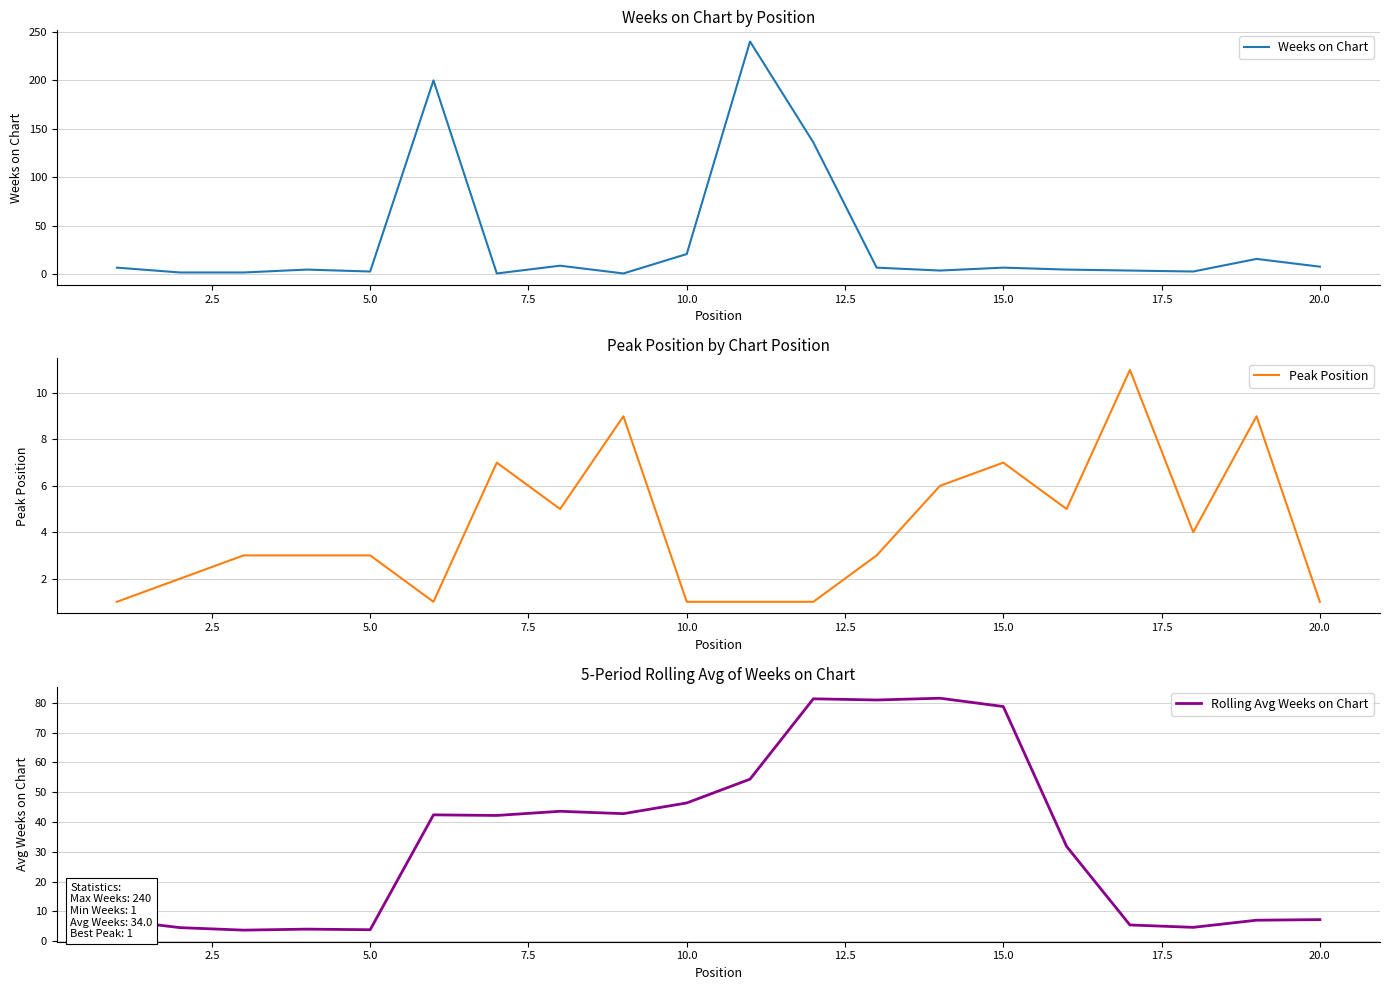

Reading right to left, list all the values displayed in this chart.

Weeks on Chart: 8.0	16.0	3.0	4.0	5.0	7.0	4.0	7.0	136.0	240.0	21.0	1.0	9.0	1.0	200.0	3.0	5.0	2.0	2.0	7.0
Peak Position: 1.0	9.0	4.0	11.0	5.0	7.0	6.0	3.0	1.0	1.0	1.0	9.0	5.0	7.0	1.0	3.0	3.0	3.0	2.0	1.0
Rolling Avg Weeks on Chart: 7.2	7.0	4.6	5.4	31.8	78.8	81.6	81.0	81.4	54.4	46.4	42.8	43.6	42.2	42.4	3.8	4.0	3.7	4.5	7.0